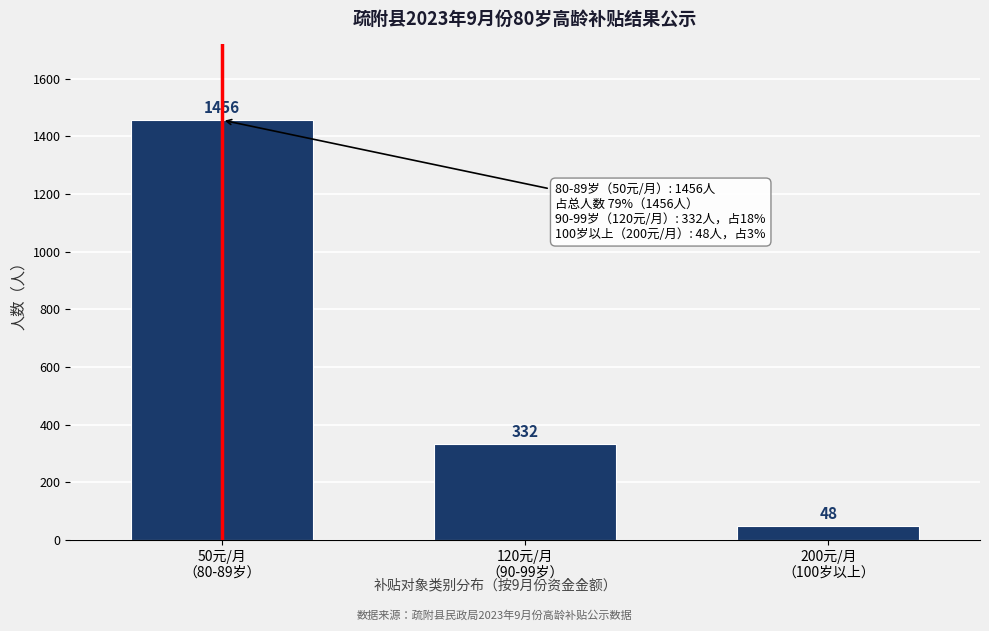

Reading left to right, extract all data points from this chart.

1456	332	48